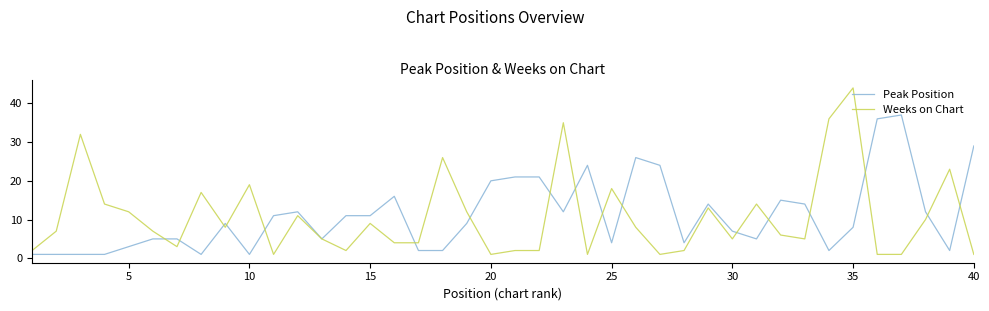

Rank the series by their maximum value, from highest to lowest.

Weeks on Chart, Peak Position